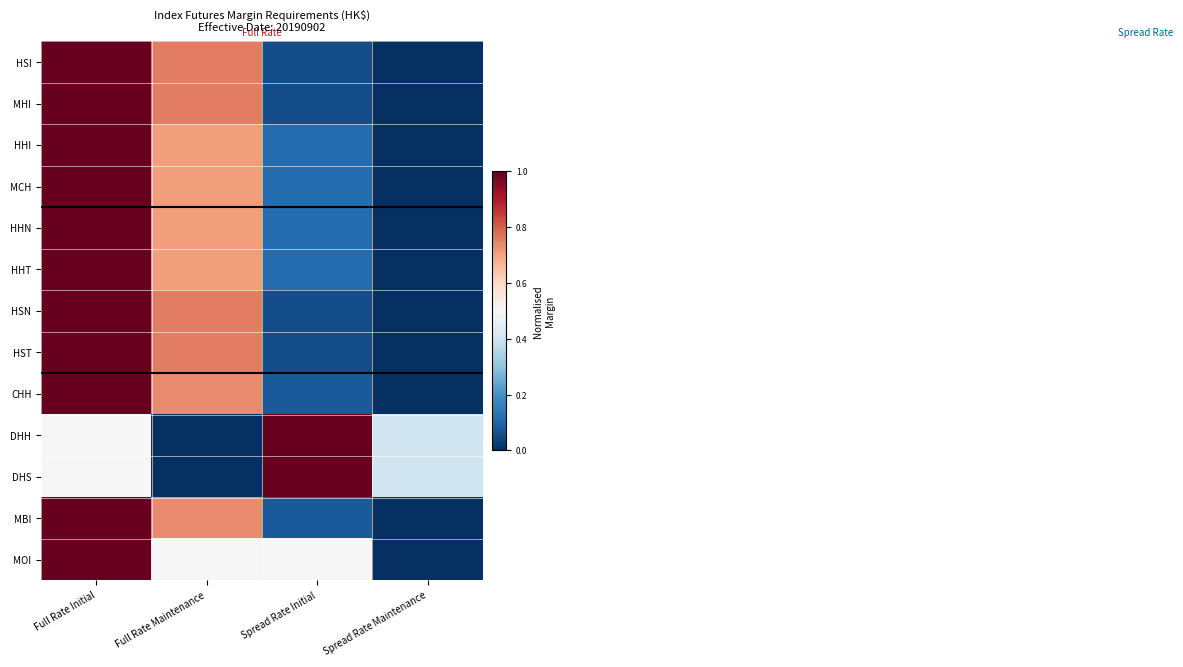

At which category is the sum across all series the highest?

Full Rate Initial